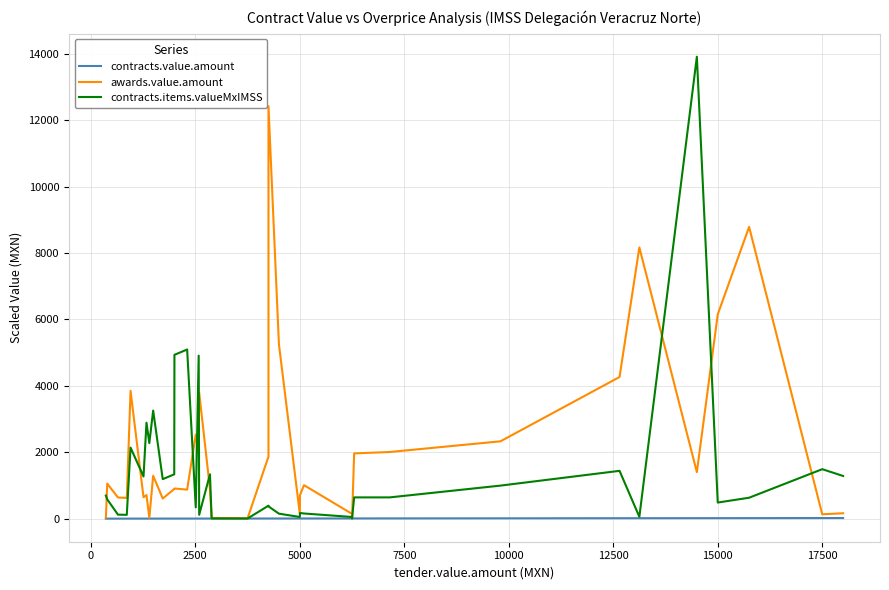

Rank the series by their average value, from lowest to highest.

contracts.value.amount, contracts.items.valueMxIMSS, awards.value.amount